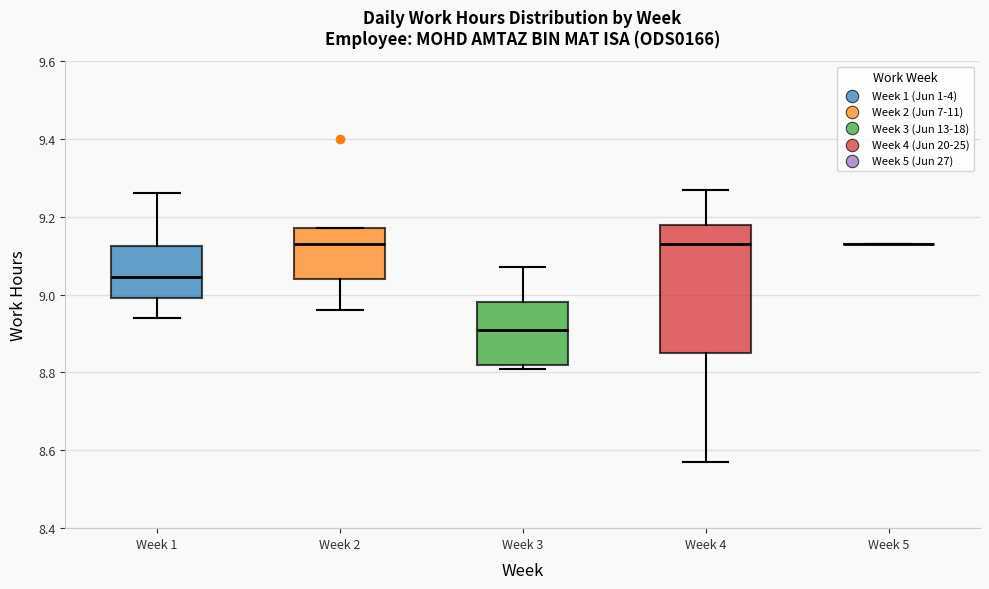

Which box is the tallest, from its lower edge to its upper edge?

Week 4